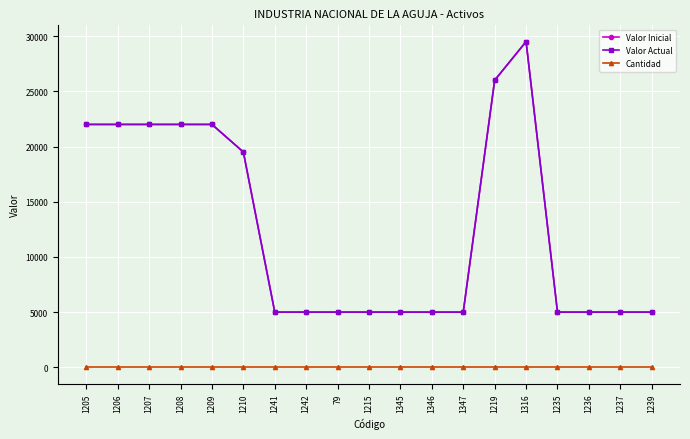

Reading left to right, extract all data points from this chart.

Valor Inicial: 1205=22000	1206=22000	1207=22000	1208=22000	1209=22000	1210=19500	1241=5000	1242=5000	79=5000	1215=5000	1345=5000	1346=5000	1347=5000	1219=26000	1316=29500	1235=5000	1236=5000	1237=5000	1239=5000
Valor Actual: 1205=21999	1206=21999	1207=21999	1208=21999	1209=21999	1210=19499	1241=4999	1242=4999	79=4999	1215=4999	1345=4999	1346=4999	1347=4999	1219=25999	1316=29499	1235=4999	1236=4999	1237=4999	1239=4999
Cantidad: 1205=1	1206=1	1207=1	1208=1	1209=1	1210=1	1241=1	1242=1	79=1	1215=1	1345=1	1346=1	1347=1	1219=1	1316=1	1235=1	1236=1	1237=1	1239=1